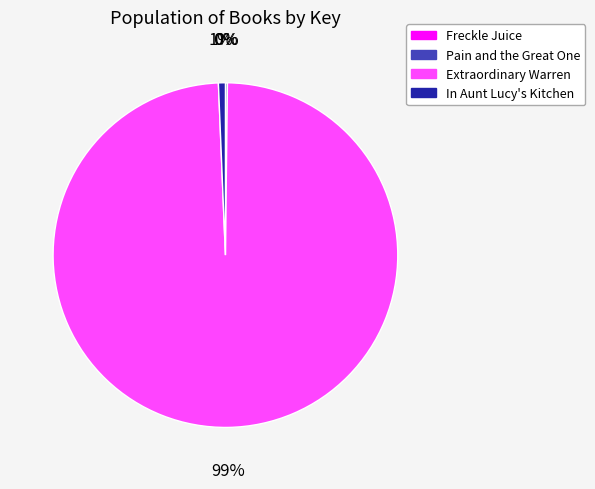

What is the largest slice in the pie chart?

Extraordinary Warren